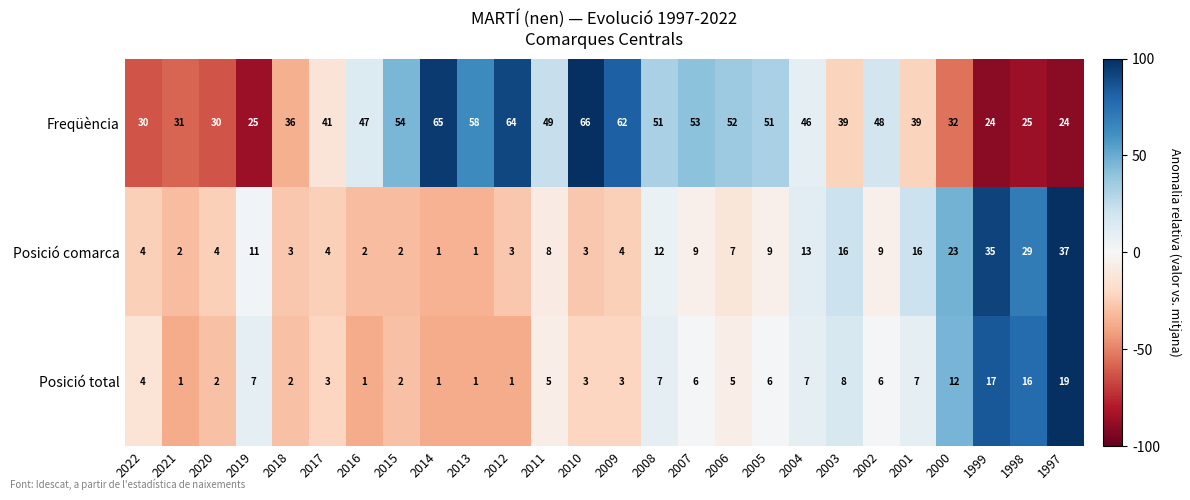

Count the number of categories in the chart.

26